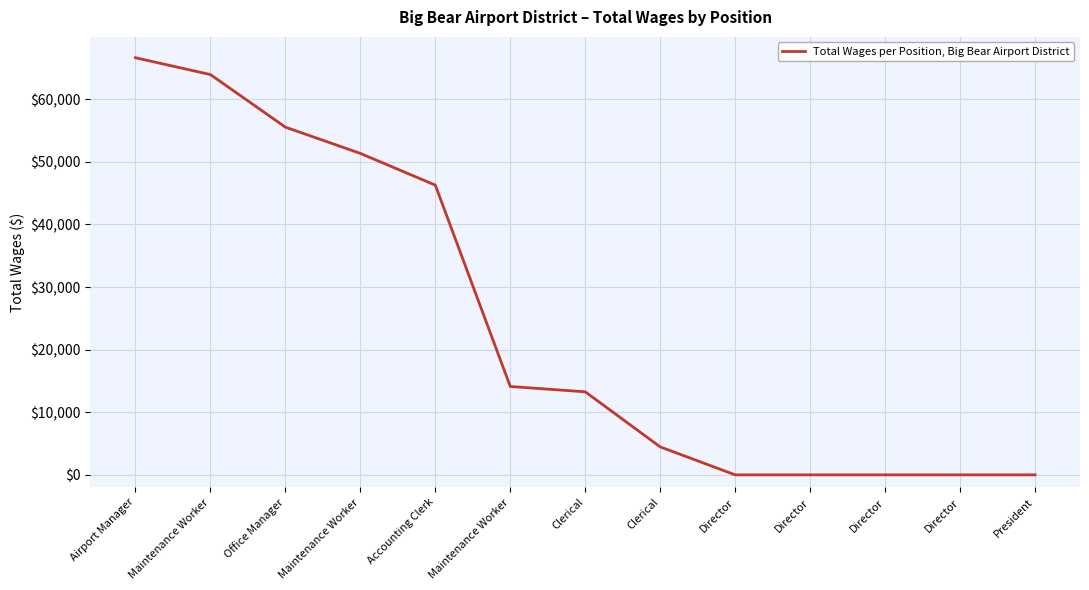

How many distinct data groups are displayed?

1